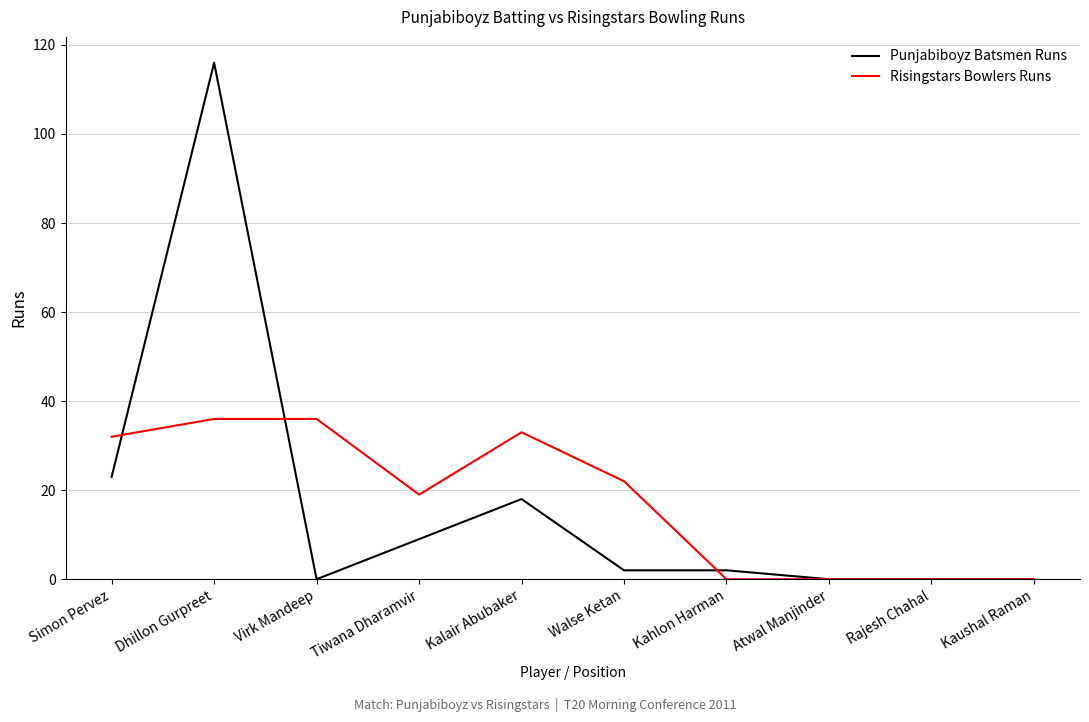

Reading left to right, extract all data points from this chart.

Punjabiboyz Batsmen Runs: 23	116	0	9	18	2	2	0	0	0
Risingstars Bowlers Runs: 32	36	36	19	33	22	0	0	0	0